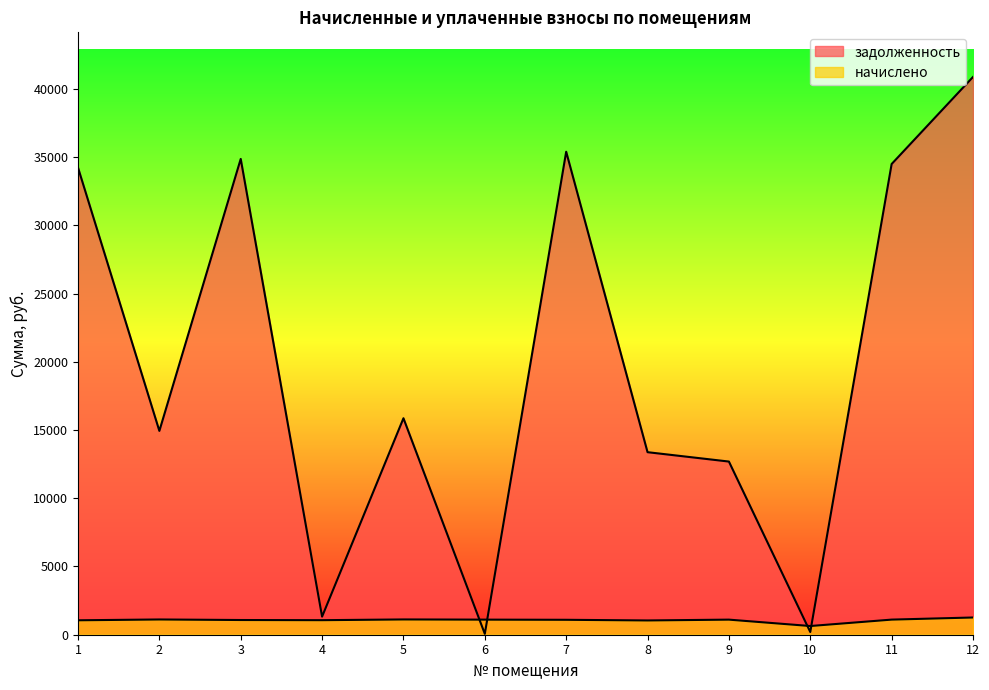

Is the value of задолженность at 12 greater than the value of начислено at 3?

Yes